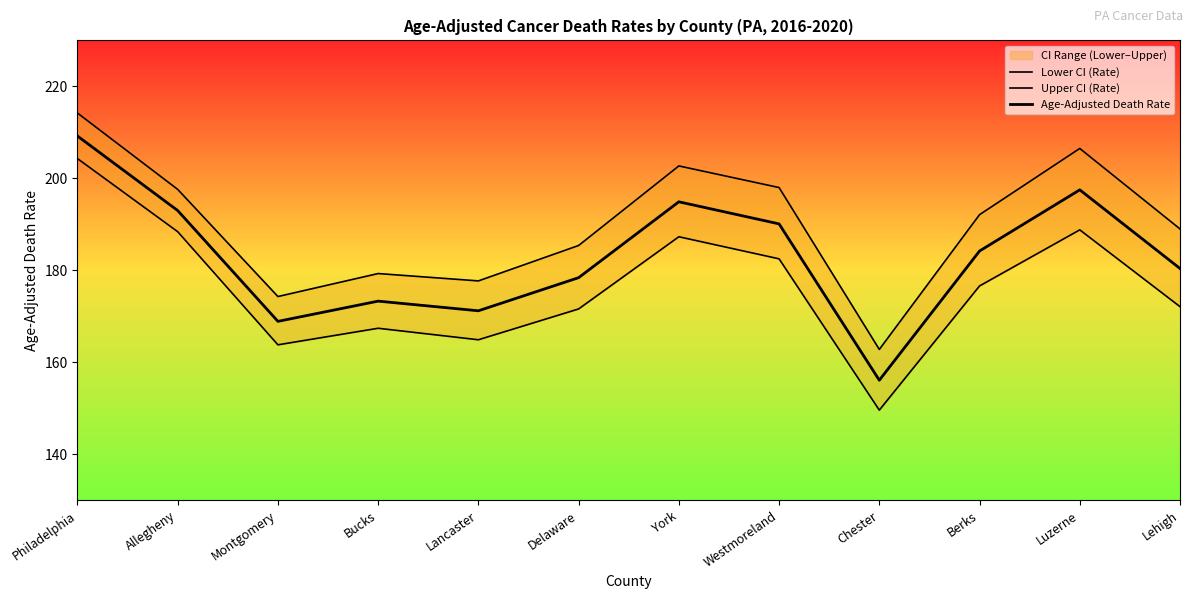

List the series in order of their overall mean, highest first.

Upper CI (Rate), Age-Adjusted Death Rate, Lower CI (Rate)